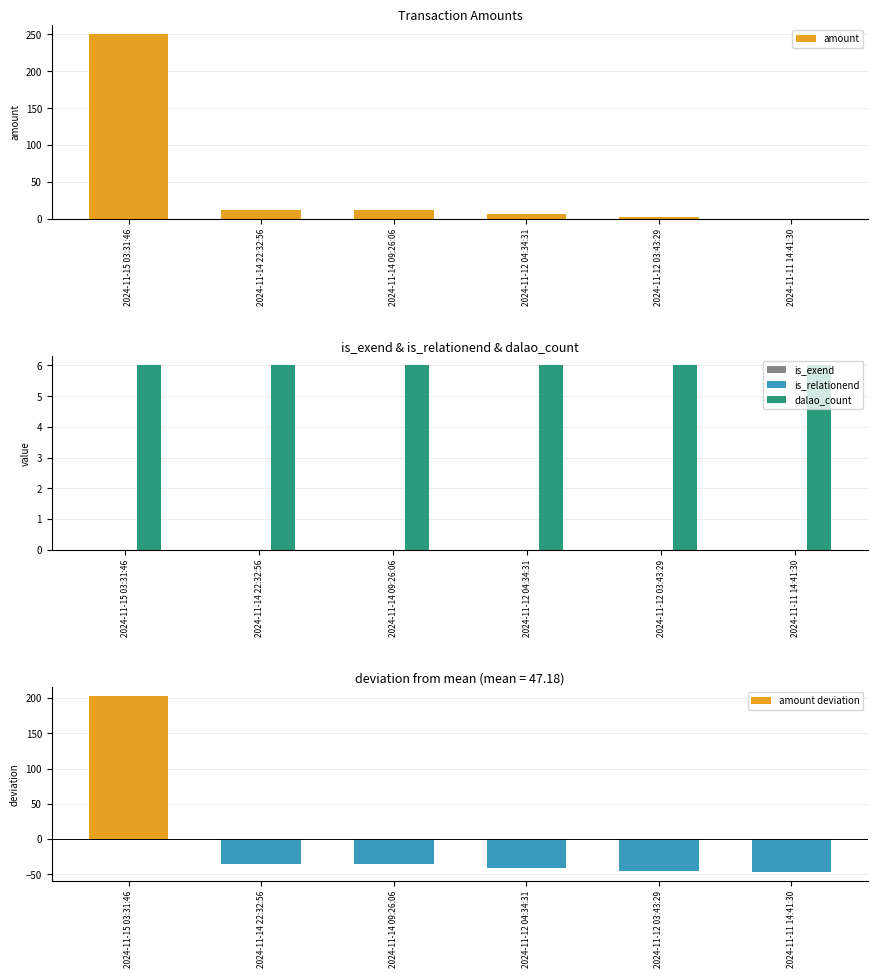

List the labels in order of is_relationend value, largest first.

2024-11-15 03:31:46, 2024-11-14 22:32:56, 2024-11-14 09:26:06, 2024-11-12 04:34:31, 2024-11-12 03:43:29, 2024-11-11 14:41:30